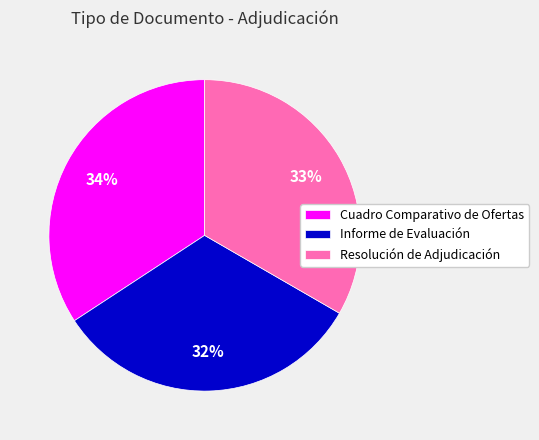

Approximately how many times larger is the value at Cuadro Comparativo de Ofertas compared to Resolución de Adjudicación?

1.0